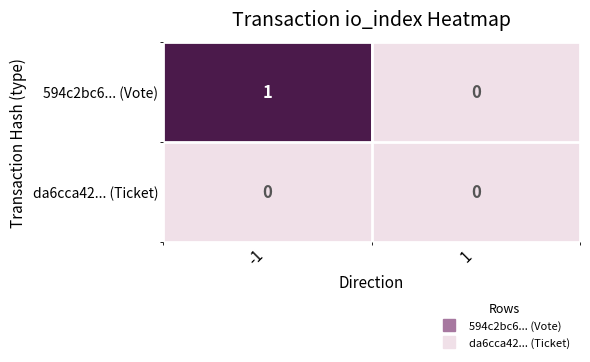

Which series changed the most between -1 and 1?

594c2bc6... (Vote)